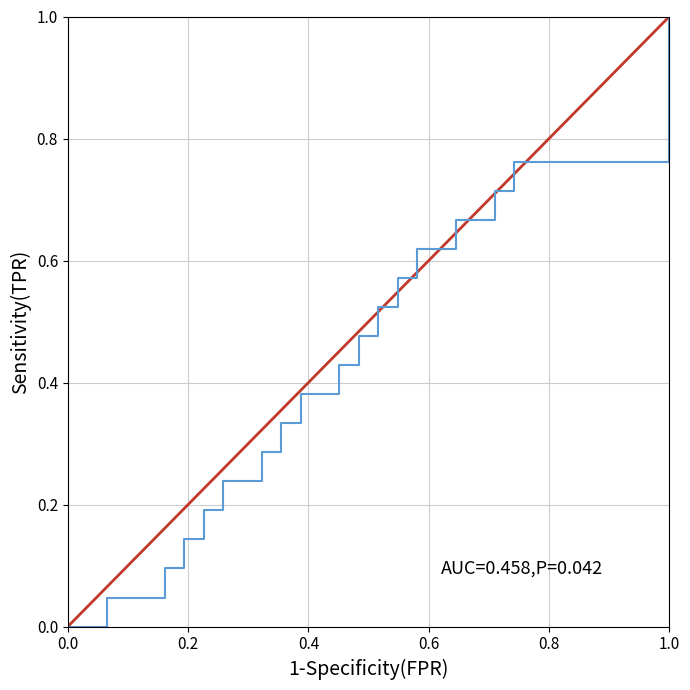

True or false: max_values and min_values intersect in this chart.

False